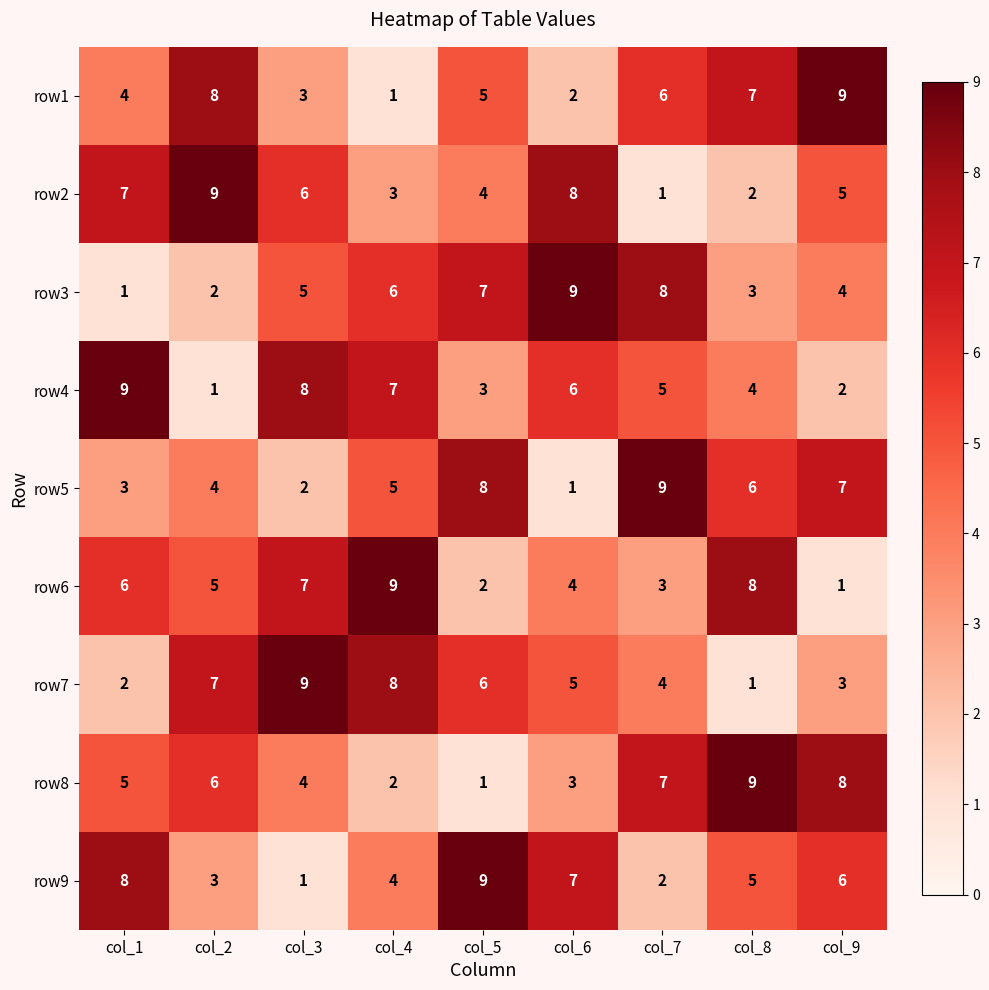

At col_6, list the series in order from largest to smallest.

row3, row2, row9, row4, row7, row6, row8, row1, row5